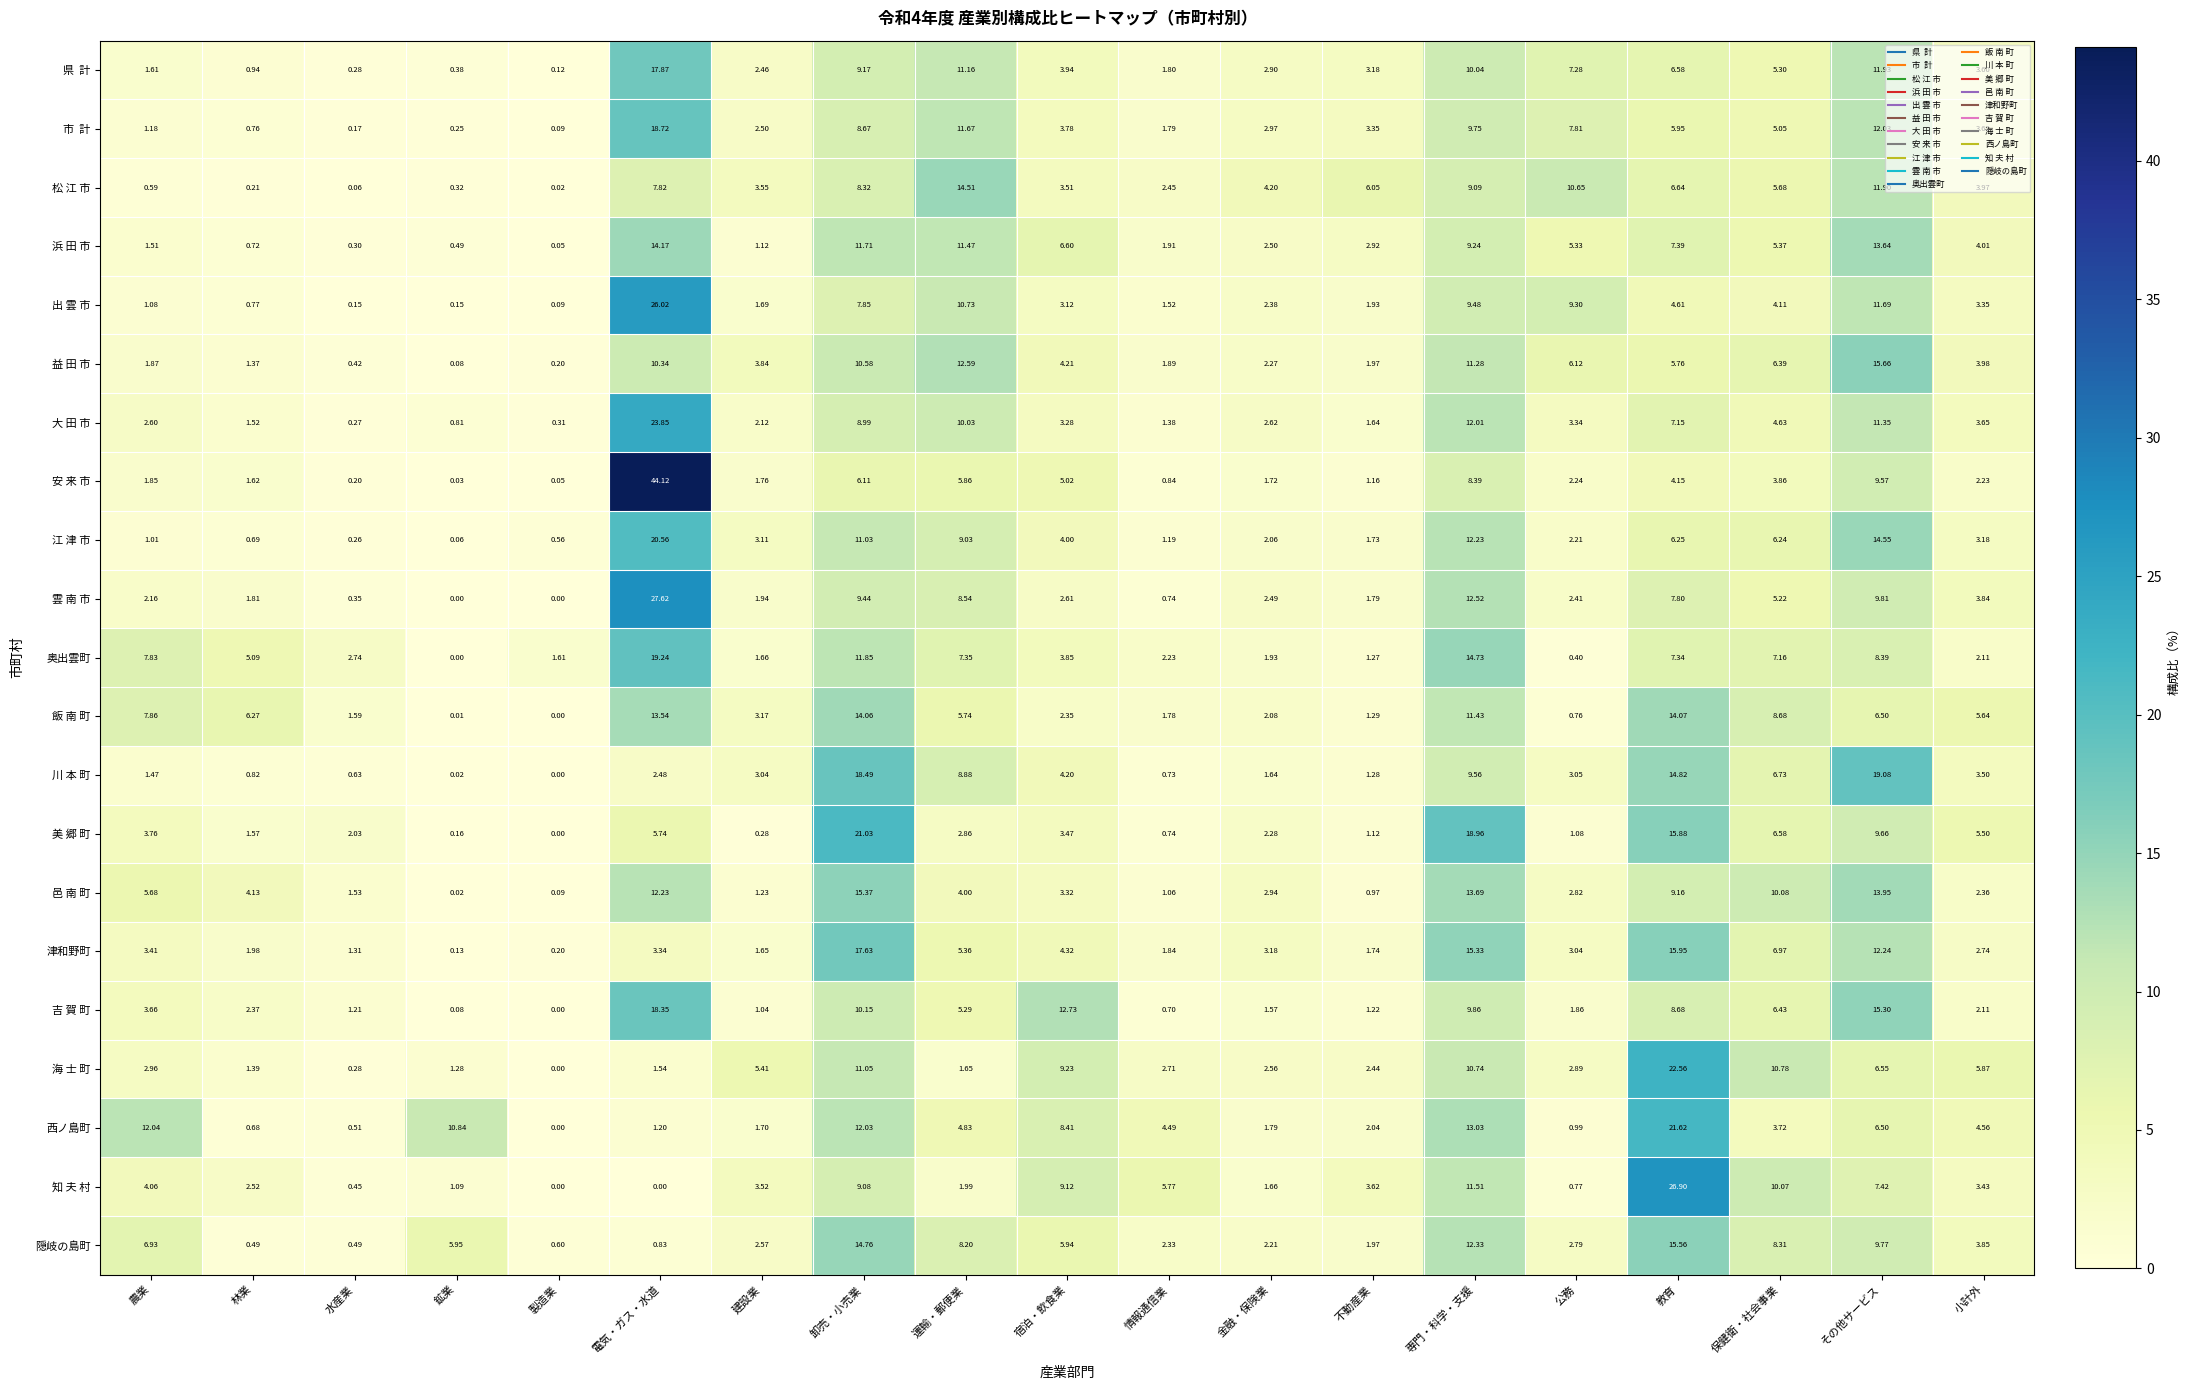

Where is 浜 田 市 nearest to the value 7?

教育